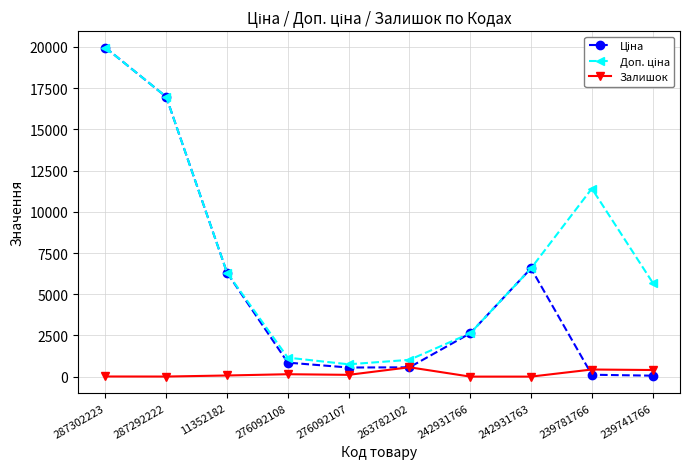

Is it true that Залишок equals 68.0 at 11352182?

True